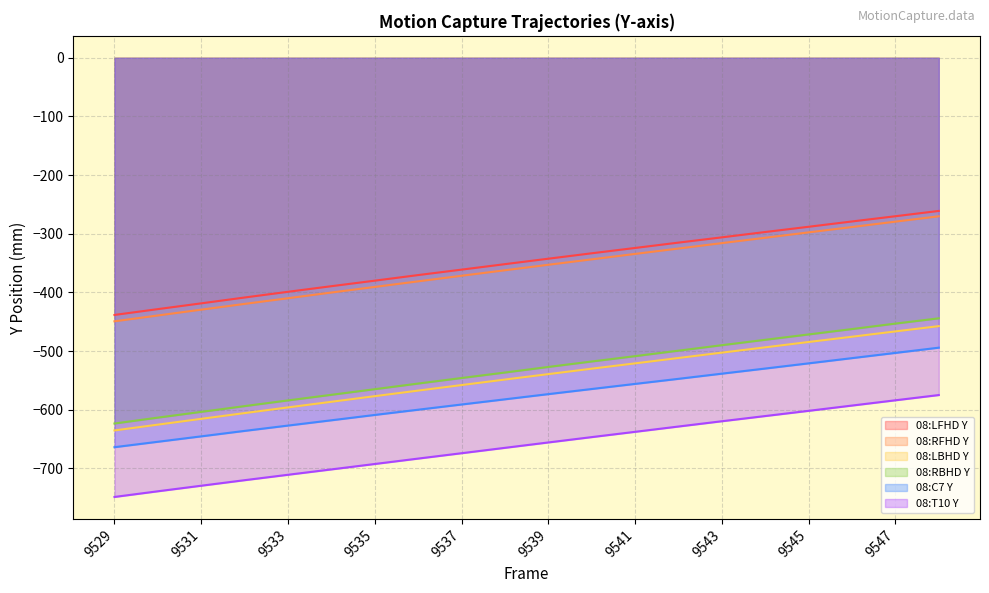

How many categories are shown in the chart?

20